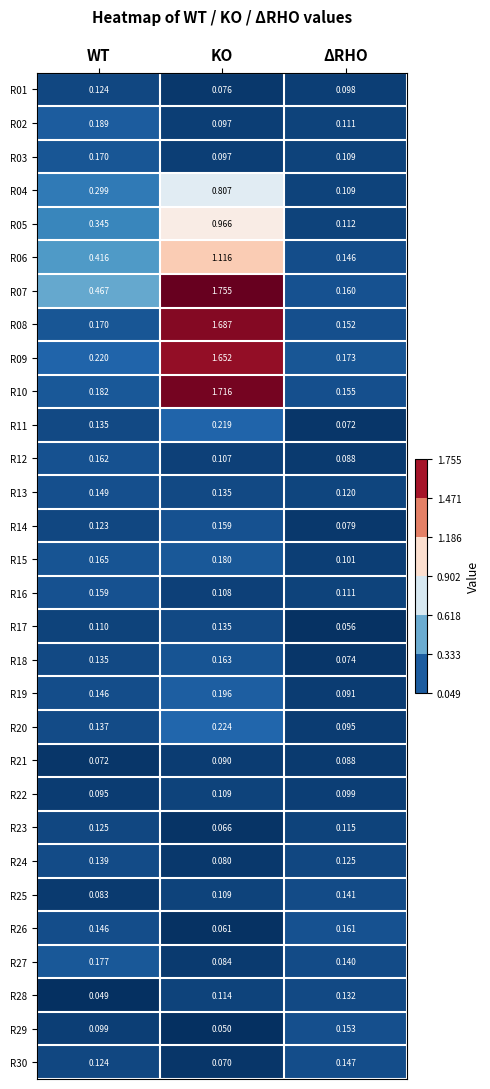

List the labels in order of R12 value, largest first.

WT, KO, ΔRHO